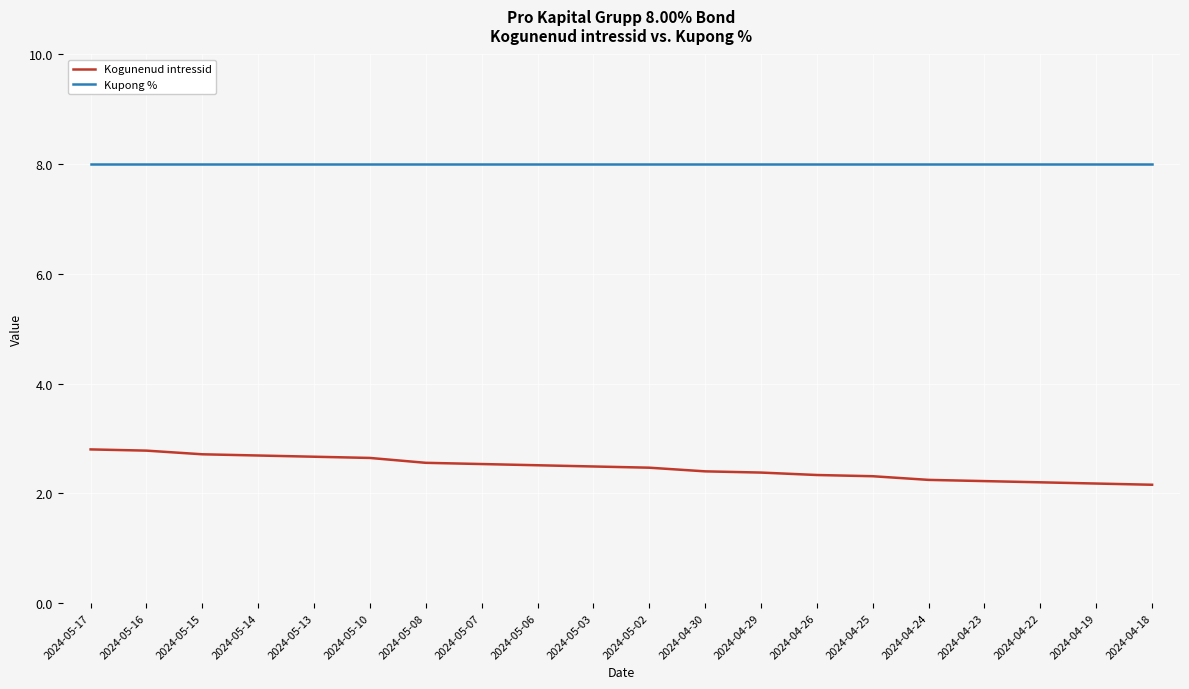

True or false: Kupong % and Kogunenud intressid intersect in this chart.

False